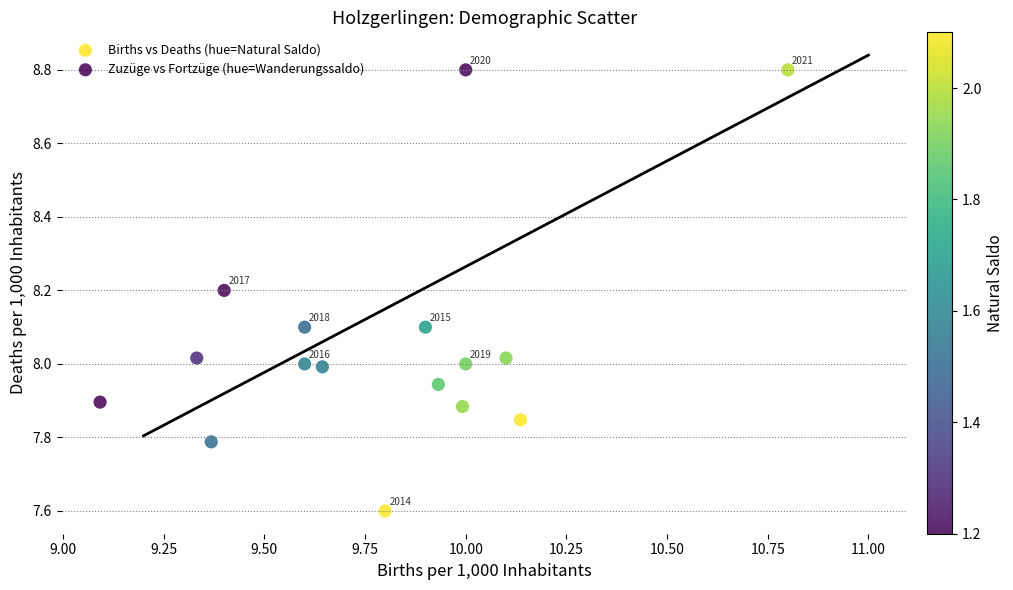

What are all the series names shown in the legend?

Births vs Deaths (hue=Natural Saldo), Zuzüge vs Fortzüge (hue=Wanderungssaldo)